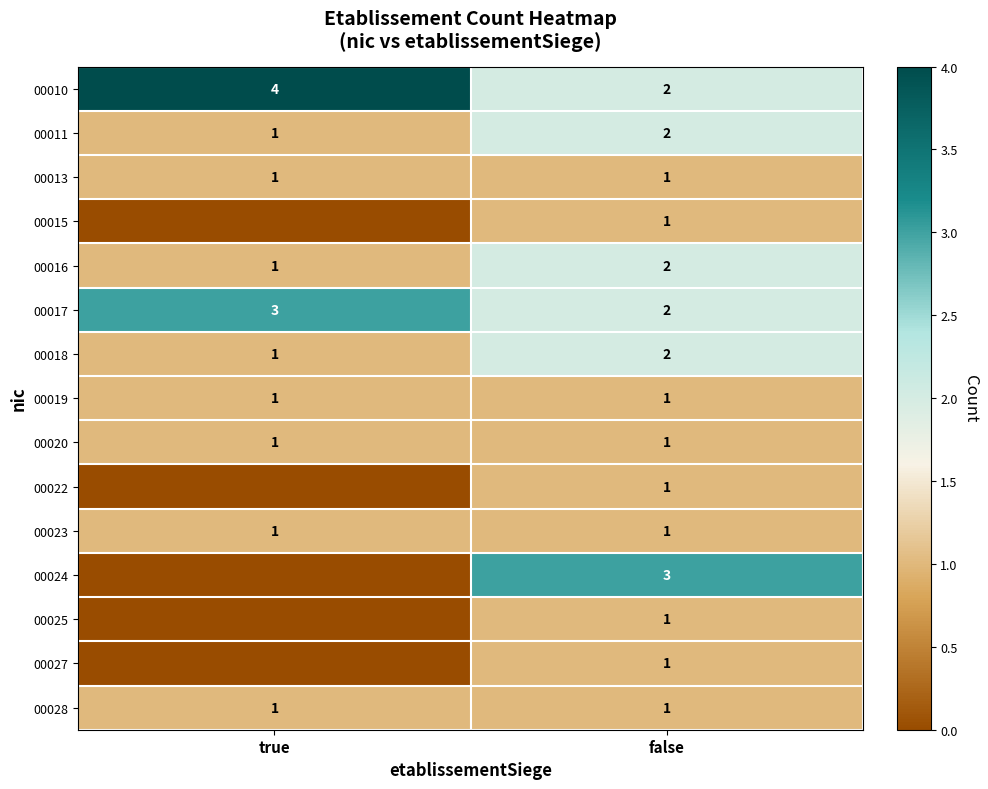

What is the greatest value displayed?

4